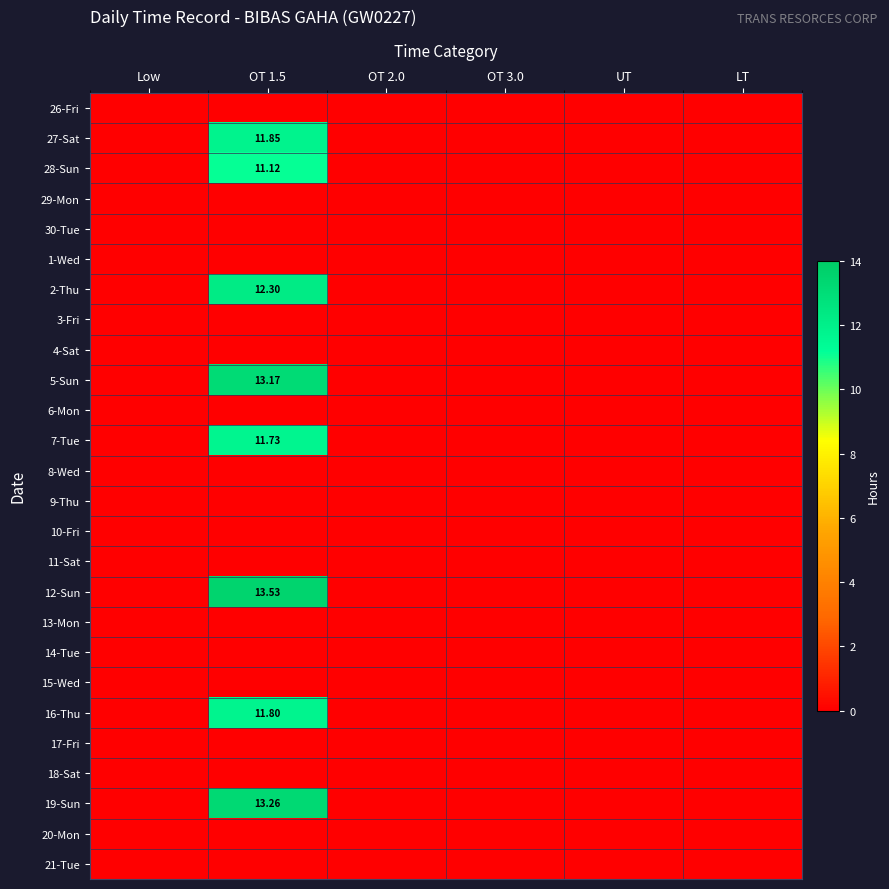

The 17-Fri series shows 0.0 at LT. True or false?

True